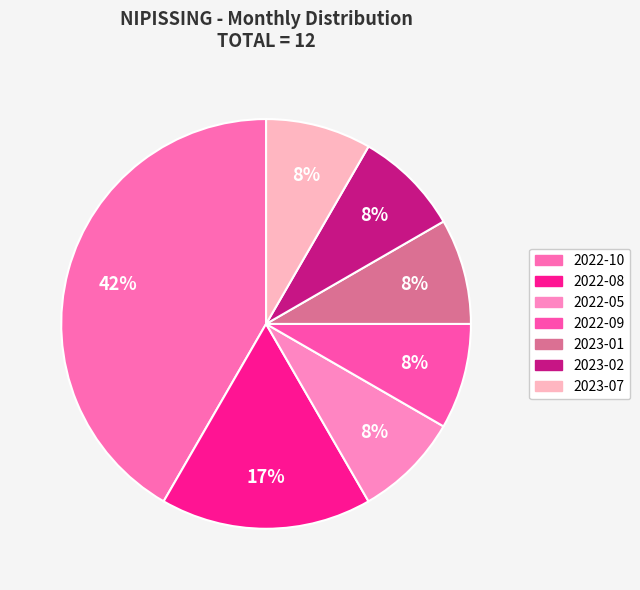

To the nearest percent, what percentage of the pie is 2022-09?

8%